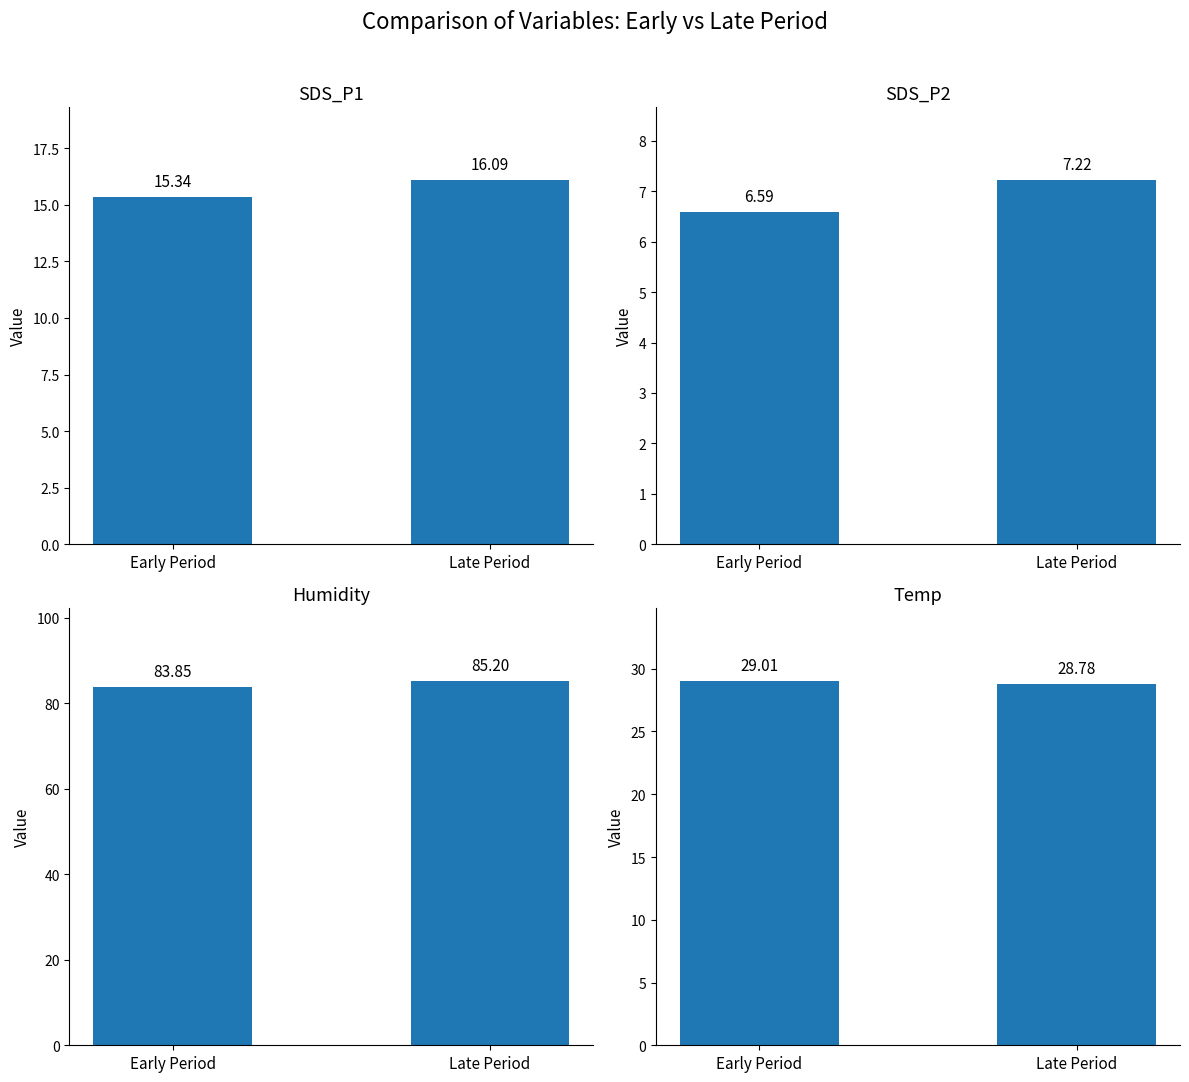

How many values in the Humidity series are below 85?

1